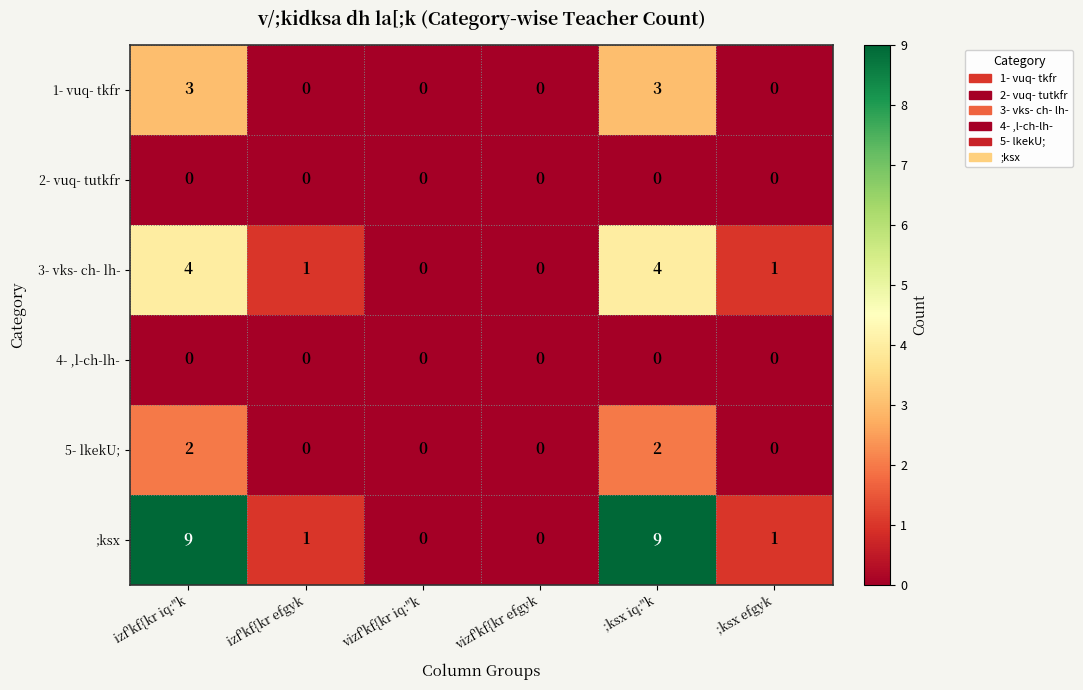

What is the greatest value displayed?

9